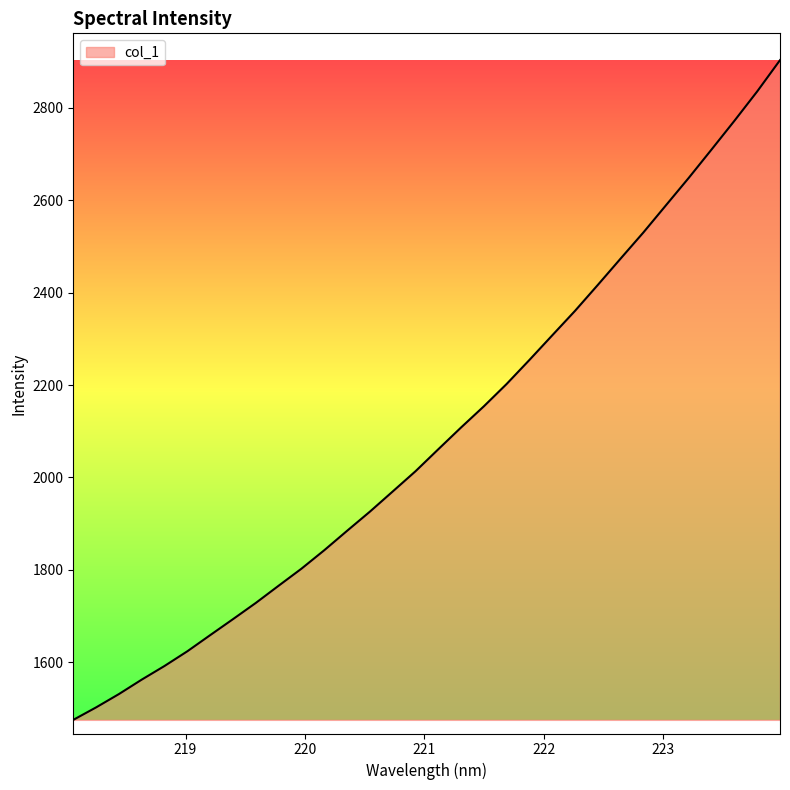

What is the difference between the maximum and minimum values?

1427.5